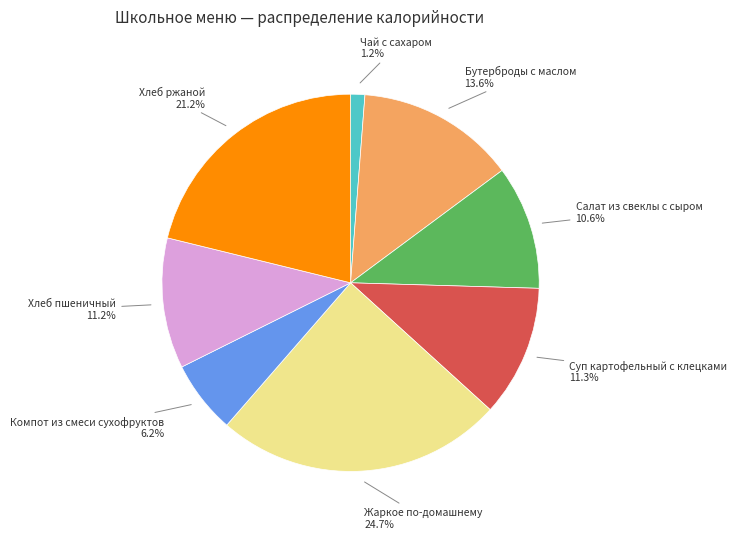

Is there a majority slice in this chart?

No